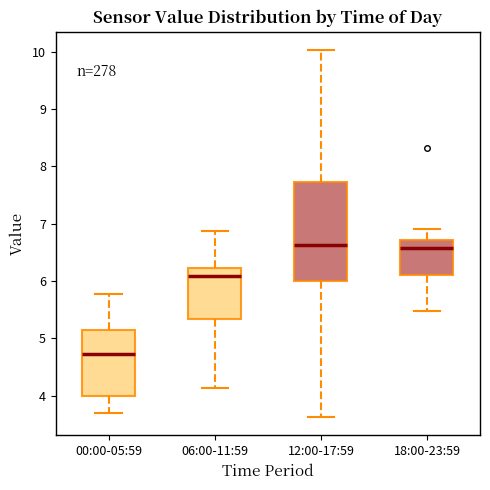

Where does the lower whisker of the box for 06:00-11:59 end on the y-axis? The values are not printed on the chart, so give them approximately, as read against the axis.

4.1